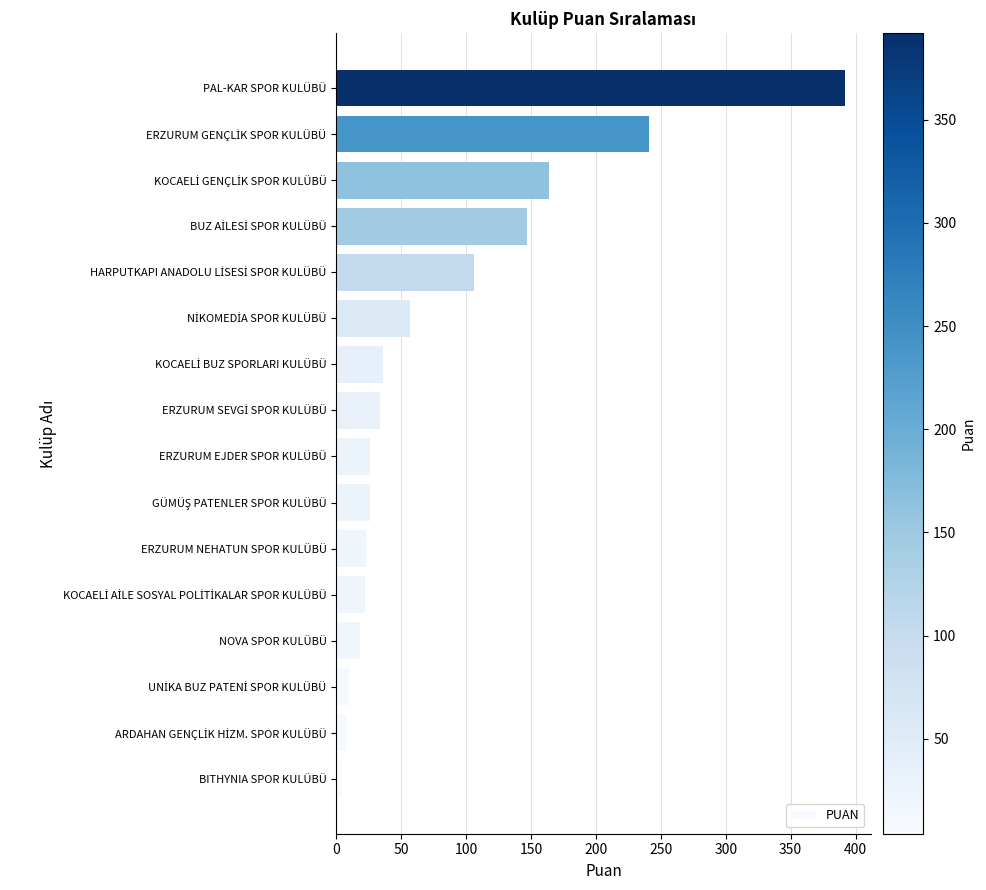

Which category has the highest value across all series?

PAL-KAR SPOR KULÜBÜ